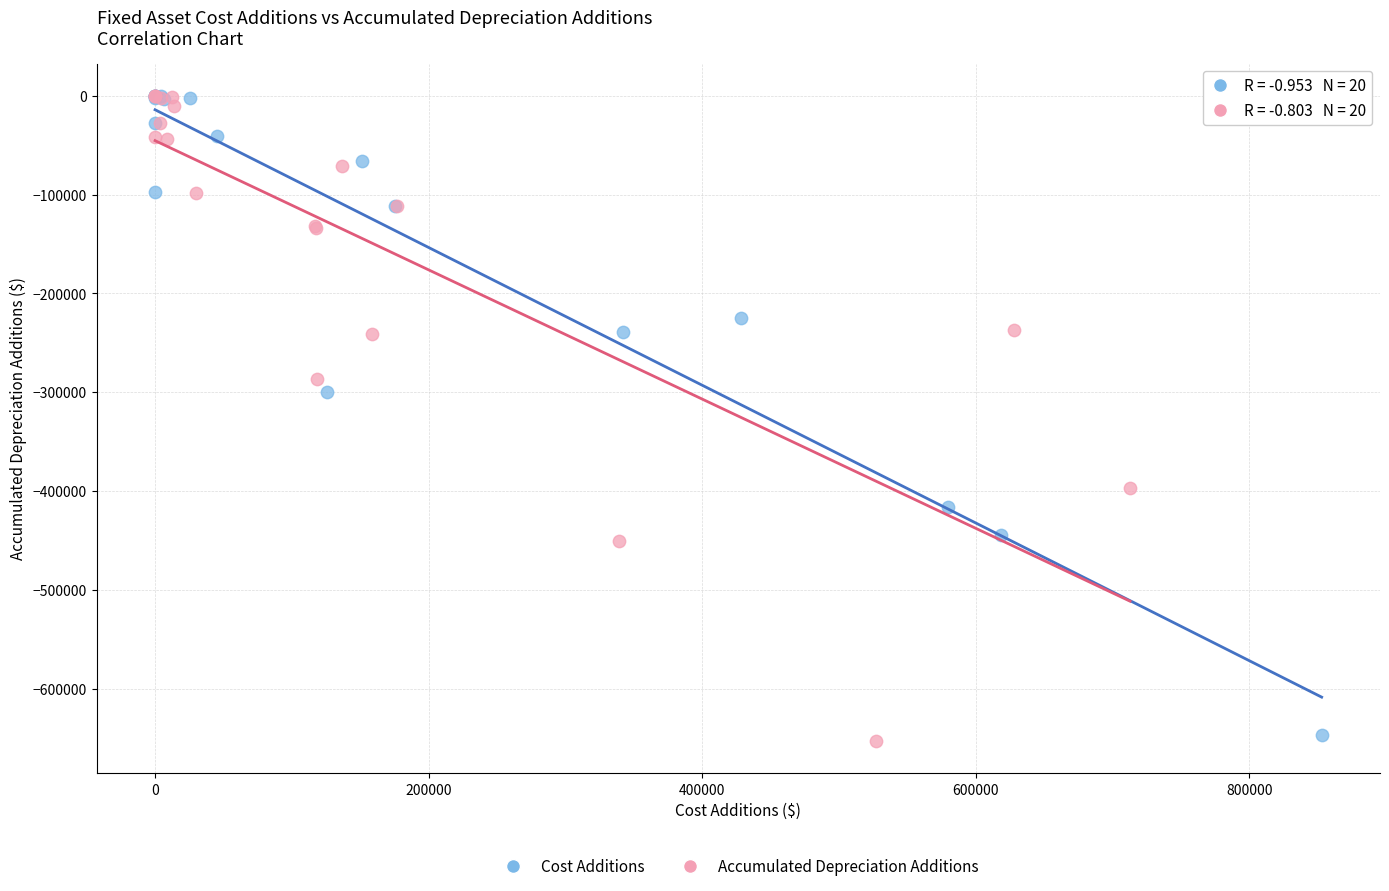

What are all the series names shown in the legend?

Cost Additions, Accumulated Depreciation Additions